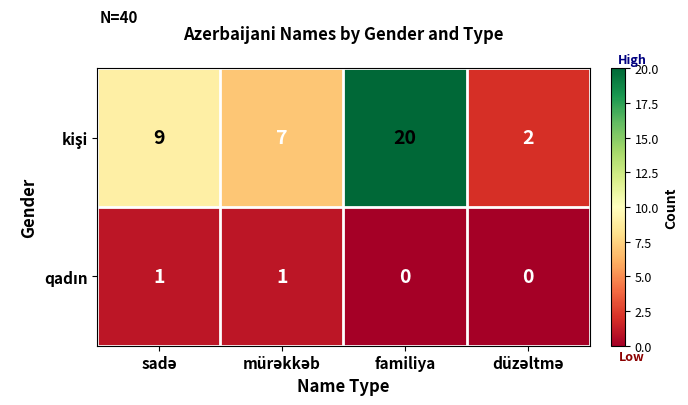

What is the greatest value displayed?

20